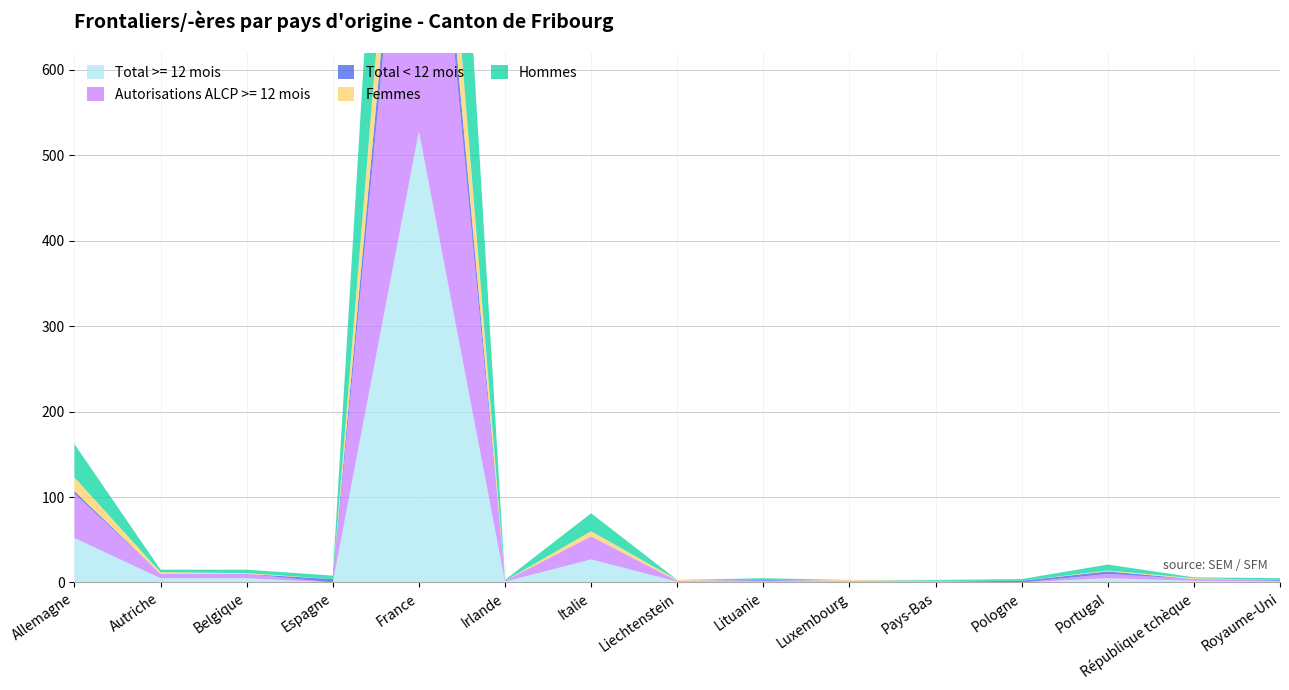

Reading left to right, extract all data points from this chart.

Total >= 12 mois: Allemagne=52	Autriche=5	Belgique=5	Espagne=0	France=528	Irlande=1	Italie=27	Liechtenstein=1	Lituanie=1	Luxembourg=1	Pays-Bas=1	Pologne=0	Portugal=5	République tchèque=2	Royaume-Uni=1
Autorisations ALCP >= 12 mois: Allemagne=52	Autriche=5	Belgique=5	Espagne=0	France=528	Irlande=1	Italie=27	Liechtenstein=1	Lituanie=1	Luxembourg=1	Pays-Bas=1	Pologne=0	Portugal=5	République tchèque=2	Royaume-Uni=1
Total < 12 mois: Allemagne=3	Autriche=0	Belgique=0	Espagne=4	France=49	Irlande=0	Italie=0	Liechtenstein=0	Lituanie=1	Luxembourg=0	Pays-Bas=0	Pologne=2	Portugal=3	République tchèque=0	Royaume-Uni=1
Autorisations ALCP < 12 mois: Allemagne=3	Autriche=0	Belgique=0	Espagne=4	France=49	Irlande=0	Italie=0	Liechtenstein=0	Lituanie=1	Luxembourg=0	Pays-Bas=0	Pologne=2	Portugal=3	République tchèque=0	Royaume-Uni=1
Femmes: Allemagne=16	Autriche=2	Belgique=1	Espagne=0	France=124	Irlande=0	Italie=6	Liechtenstein=1	Lituanie=0	Luxembourg=1	Pays-Bas=0	Pologne=0	Portugal=1	République tchèque=1	Royaume-Uni=0
Hommes: Allemagne=39	Autriche=3	Belgique=4	Espagne=4	France=453	Irlande=1	Italie=21	Liechtenstein=0	Lituanie=2	Luxembourg=0	Pays-Bas=1	Pologne=2	Portugal=7	République tchèque=1	Royaume-Uni=2